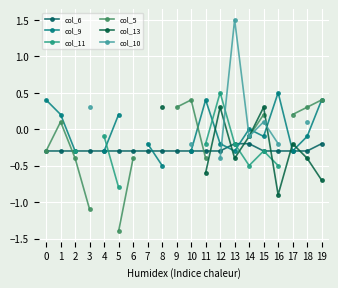

How many categories are shown in the chart?

20